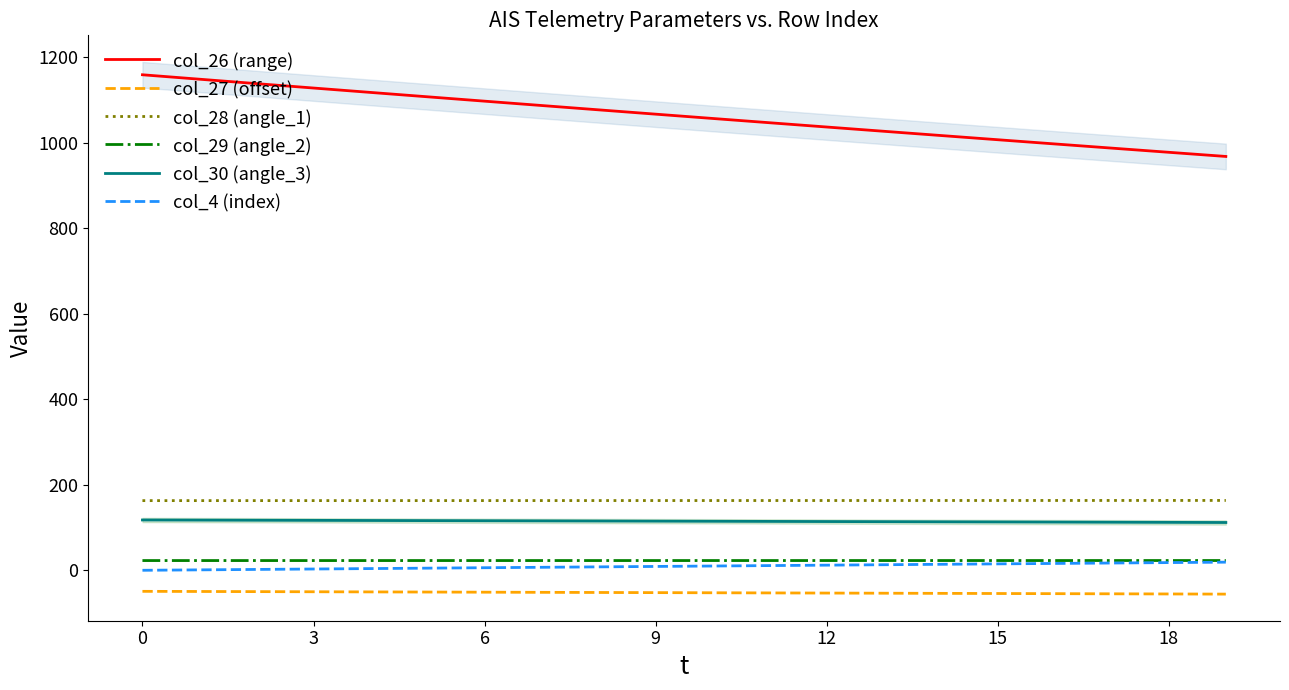

What is the highest value of the col_26 (range) series?

1158.8